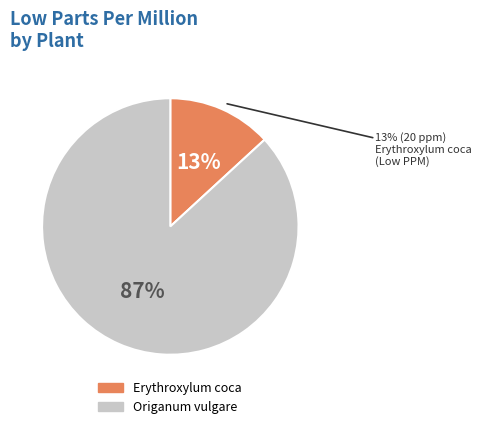

What is the smallest slice in the pie chart?

Erythroxylum coca